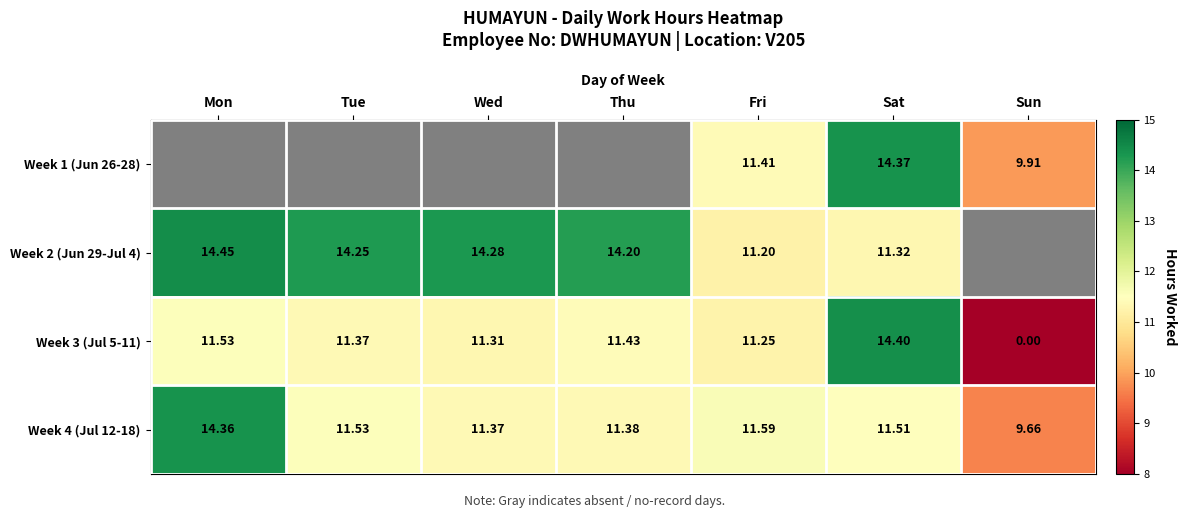

The value of Week 3 (Jul 5-11) at Sun is 0.0. True or false?

True